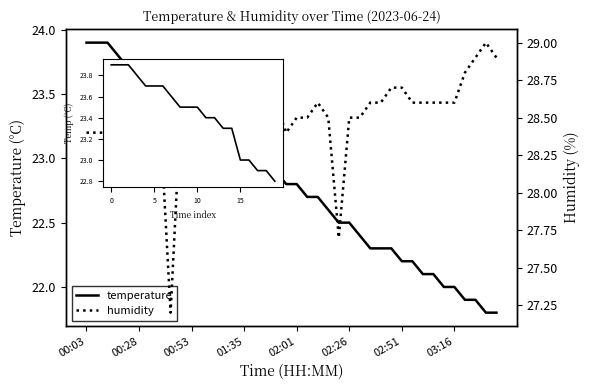

Reading left to right, what are all the values shown in this chart?

temperature: 23.9	23.9	23.9	23.8	23.7	23.7	23.7	23.6	23.5	23.5	23.5	23.4	23.4	23.3	23.3	23.0	23.0	22.9	22.9	22.8	22.8	22.7	22.7	22.6	22.5	22.5	22.4	22.3	22.3	22.3	22.2	22.2	22.1	22.1	22.0	22.0	21.9	21.9	21.8	21.8
humidity: 28.4	28.4	28.4	28.4	28.5	28.4	28.5	28.5	27.2	28.6	28.6	28.6	28.6	28.6	28.7	28.7	28.6	28.5	28.6	28.4	28.5	28.5	28.6	28.5	27.7	28.5	28.5	28.6	28.6	28.7	28.7	28.6	28.6	28.6	28.6	28.6	28.8	28.9	29.0	28.9